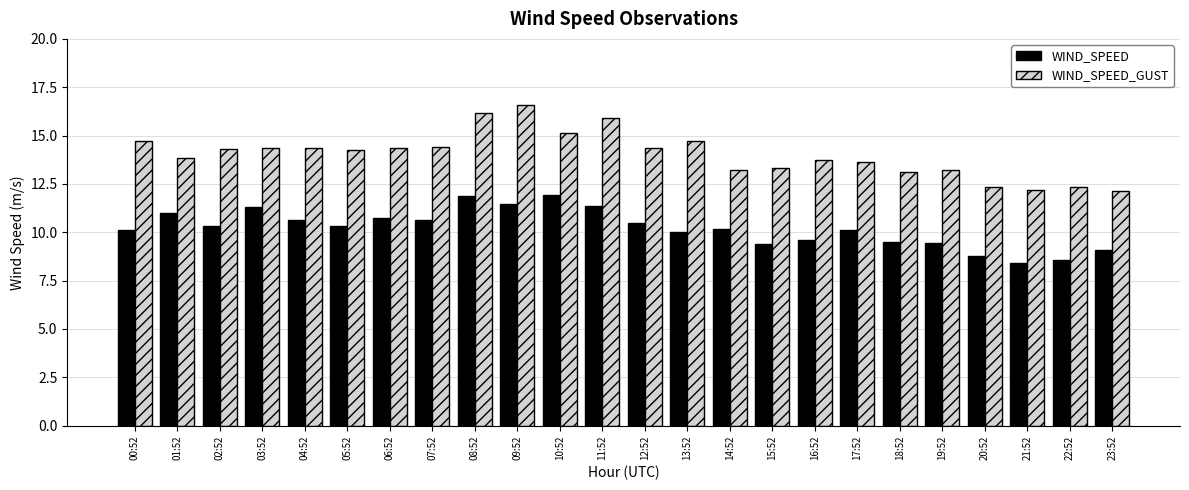

How many bars are there in total?

48